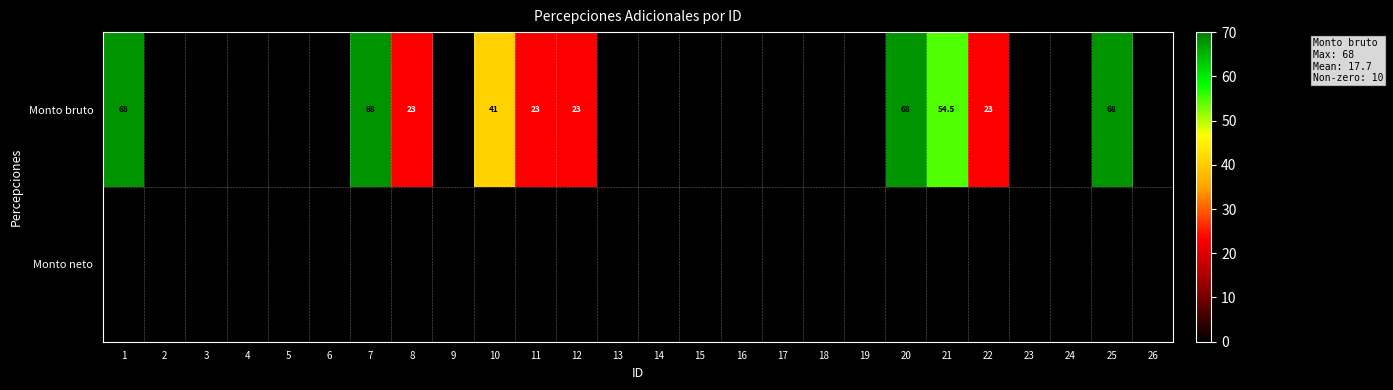

What is the approximate value of row_0 at 8?

23.0